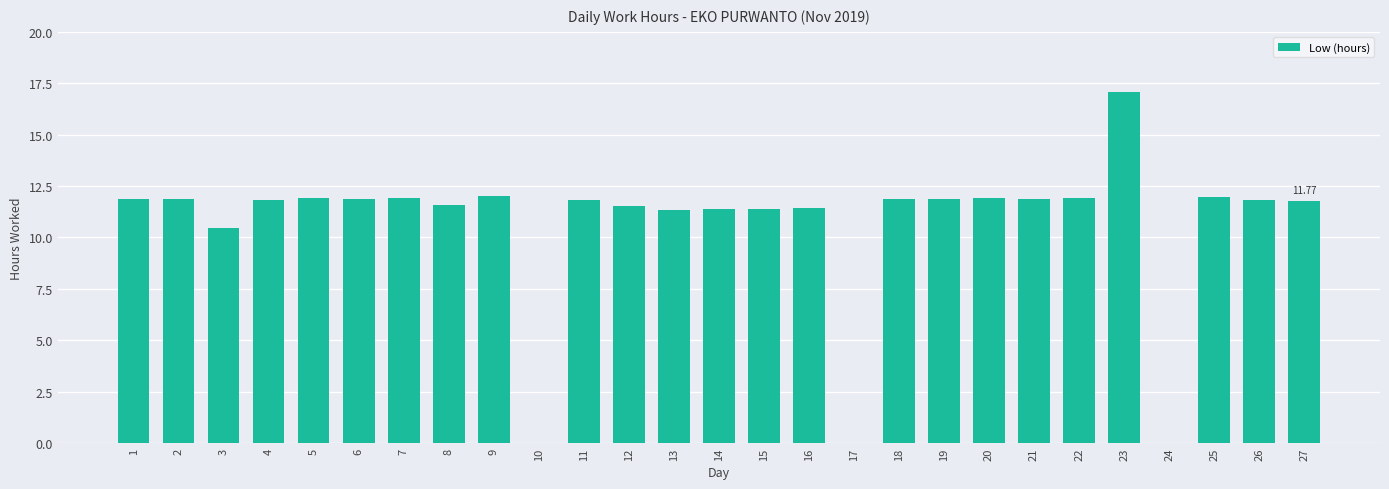

Which label corresponds to the largest value in the chart?

23